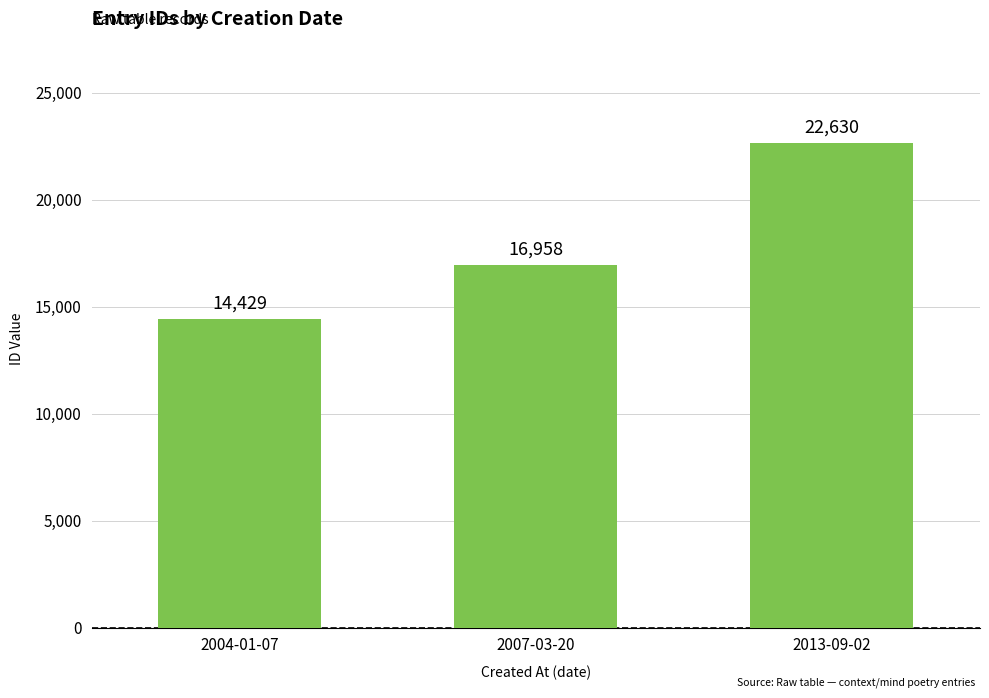

Does the chart contain any negative values?

No